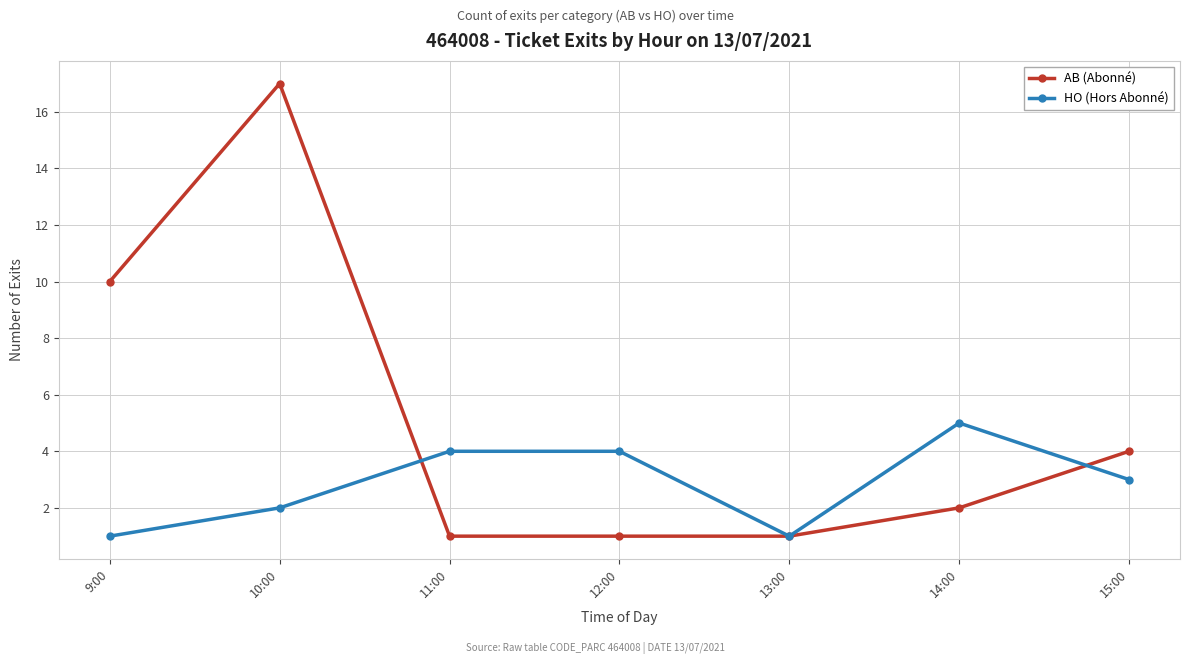

Between 10:00 and 12:00, which series saw the biggest shift?

AB (Abonné)